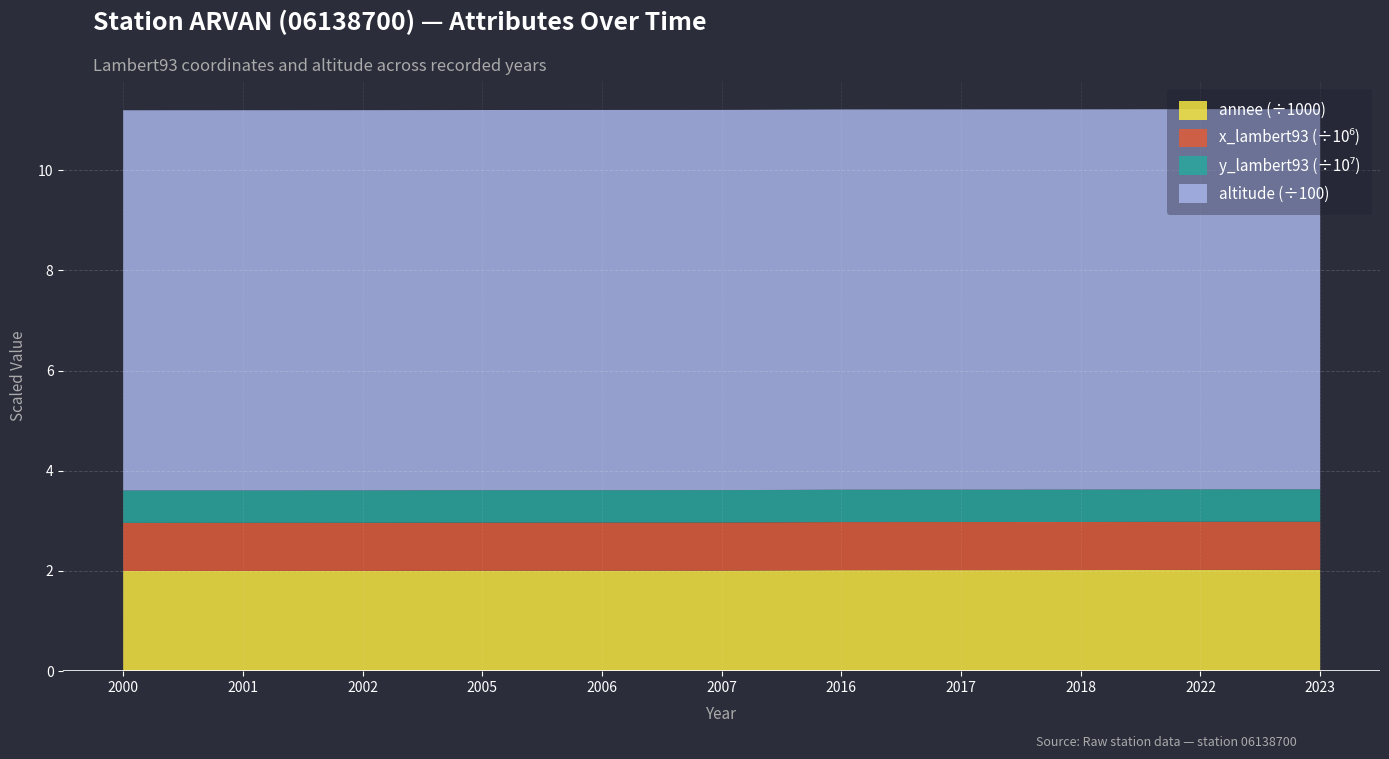

Reading left to right, transcribe all the data shown in this chart.

annee: 2000=2000	2001=2001	2002=2002	2005=2005	2006=2006	2007=2007	2016=2016	2017=2017	2018=2018	2022=2022	2023=2023
x_lambert93: 2000=959979	2001=959979	2002=959979	2005=959979	2006=959979	2007=959979	2016=959979	2017=959979	2018=959979	2022=959979	2023=959979
y_lambert93: 2000=6464830	2001=6464830	2002=6464830	2005=6464830	2006=6464830	2007=6464830	2016=6464830	2017=6464830	2018=6464830	2022=6464830	2023=6464830
altitude: 2000=759	2001=759	2002=759	2005=759	2006=759	2007=759	2016=759	2017=759	2018=759	2022=759	2023=759